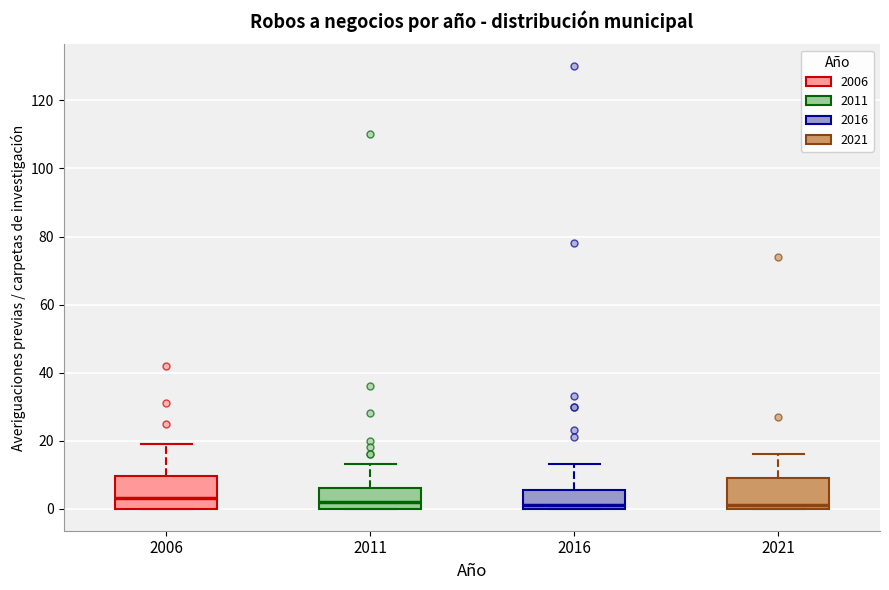

Where is the lower edge of the box at x = 2011 on the y-axis? The values are not printed on the chart, so give them approximately, as read against the axis.

0